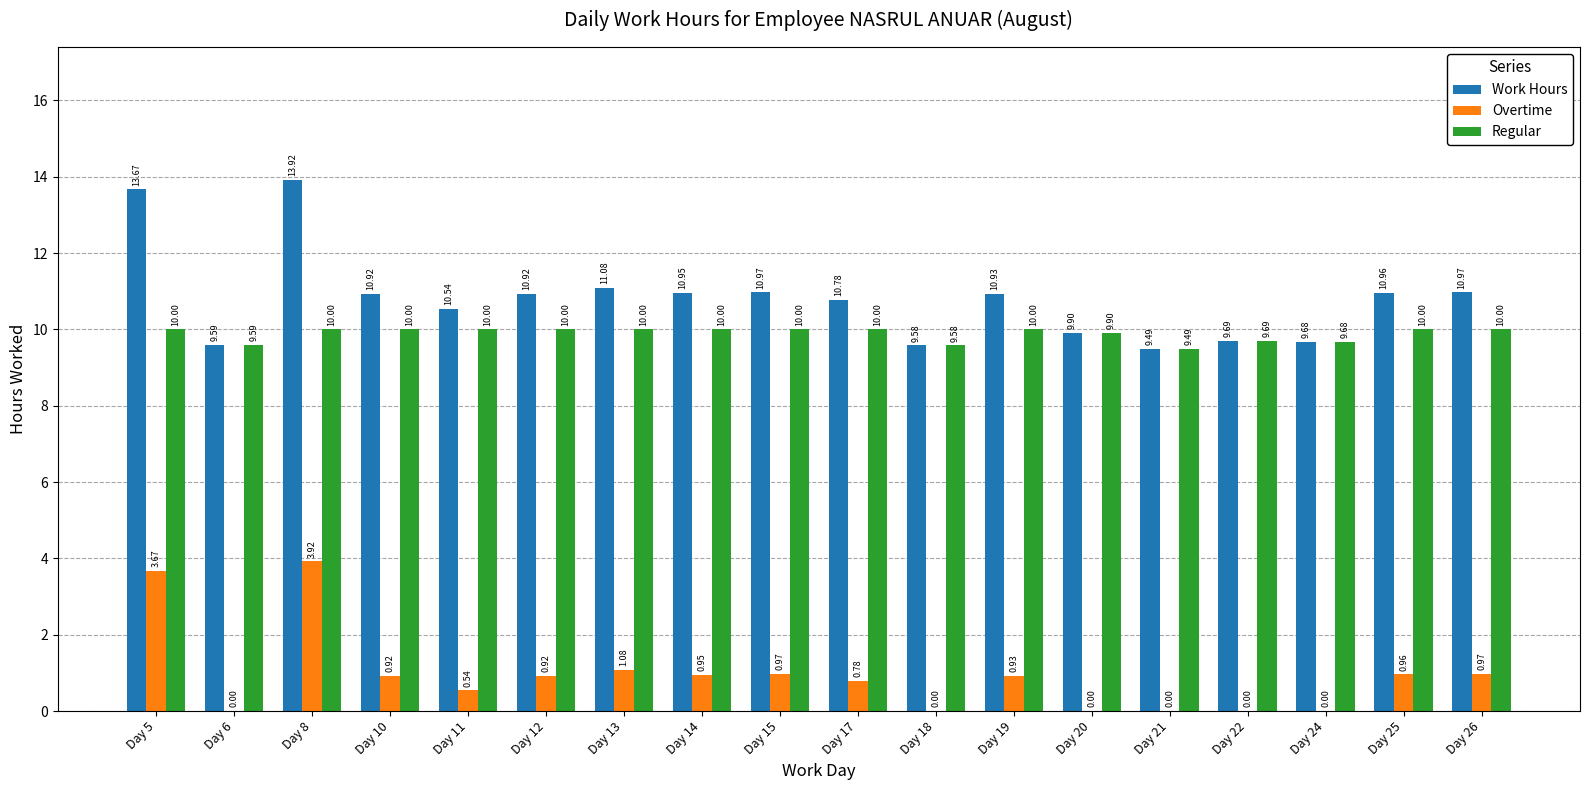

Which series has the largest total across all categories?

Work Hours